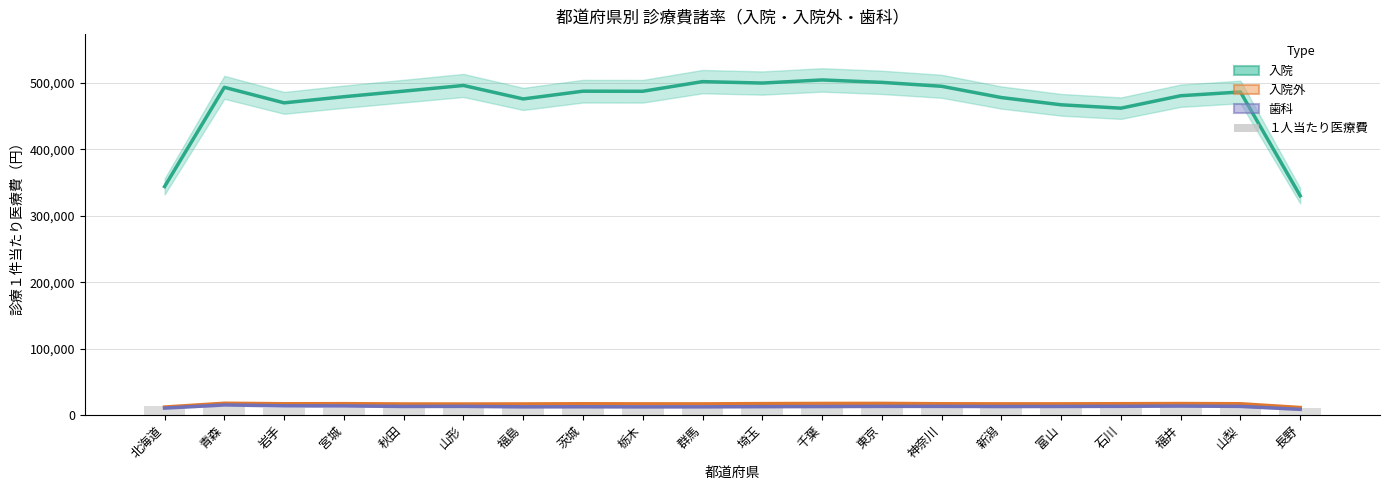

What is the difference between the maximum and second lowest values in the 入院（件当たり医療費） series?

160538.7